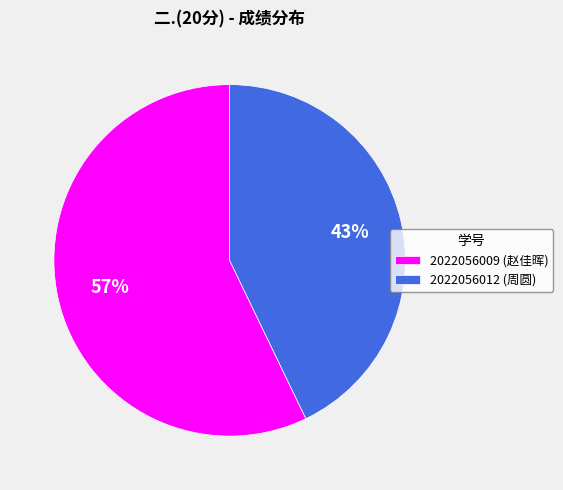

What percentage is the 2022056009 slice, to the nearest percent?

57%